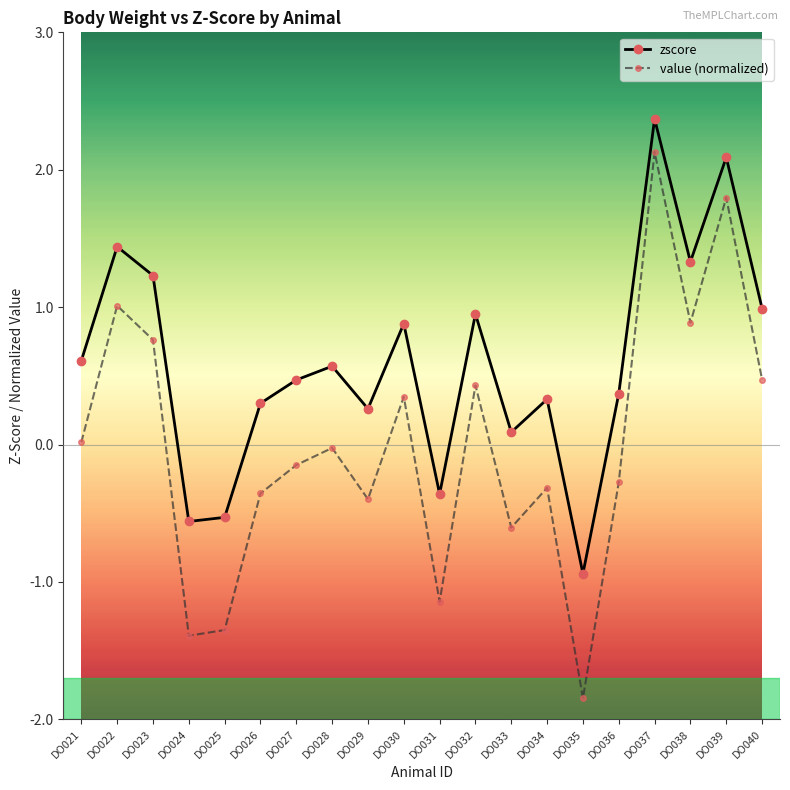

The zscore series shows 0.8 at DO039. True or false?

False